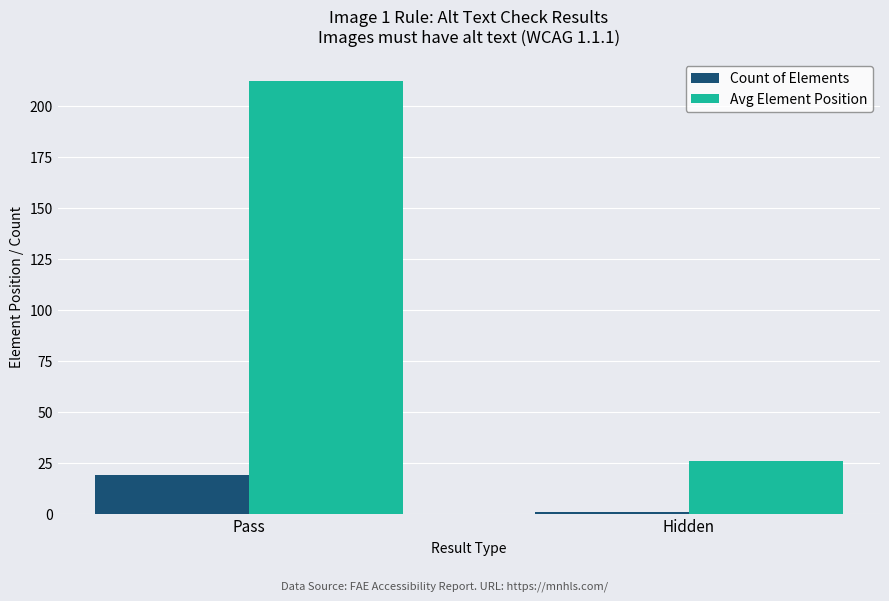

Between Pass and Hidden, which series saw the biggest shift?

Avg Element Position